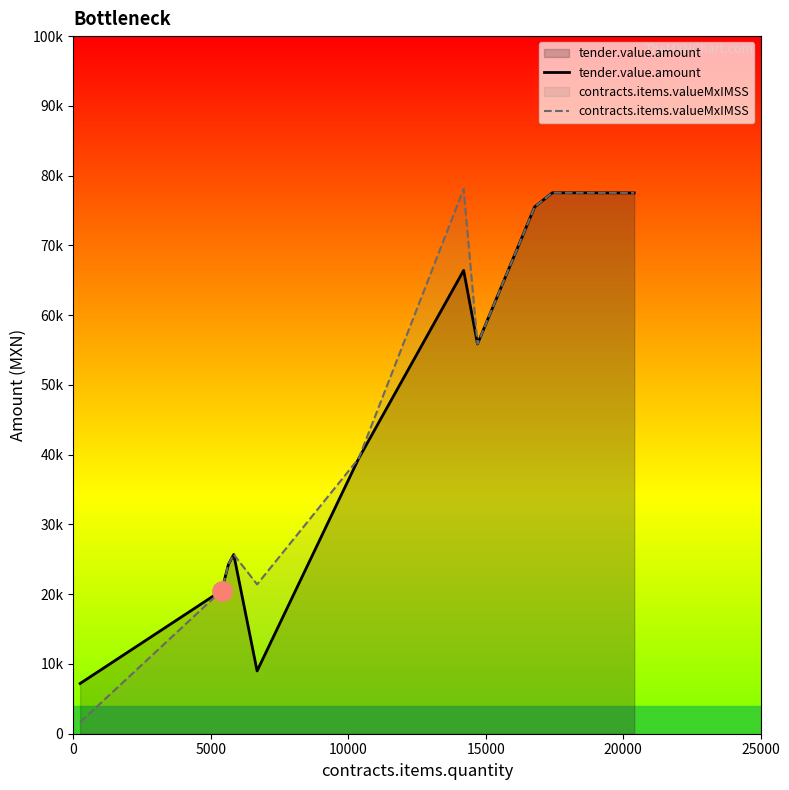

What is the average value of the tender.value.amount series?

43550.1